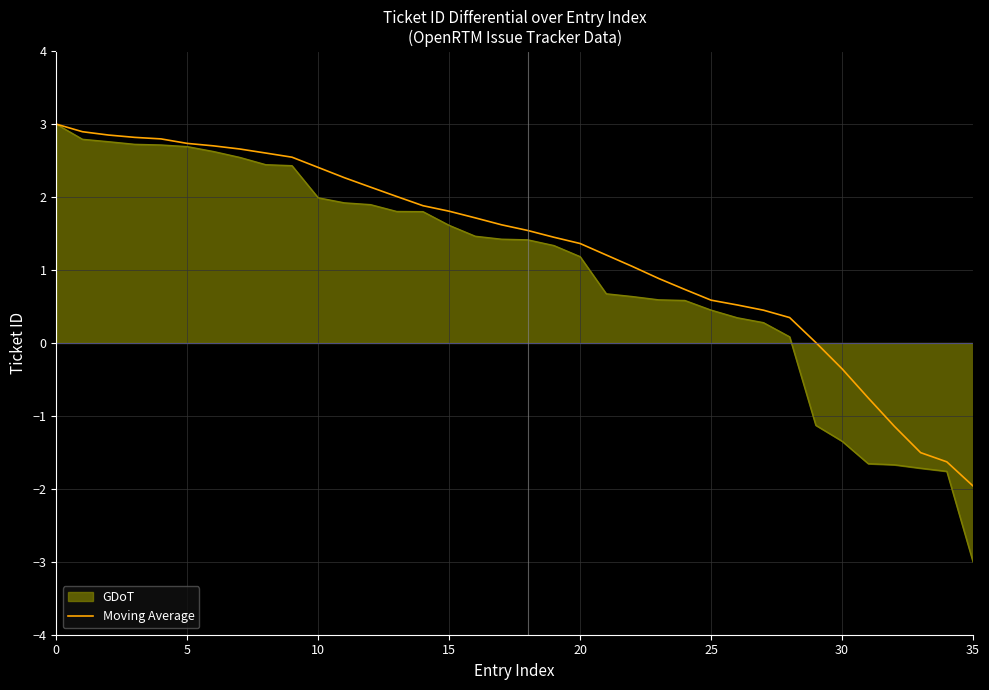

What is the minimum value shown in the chart?

-3.0